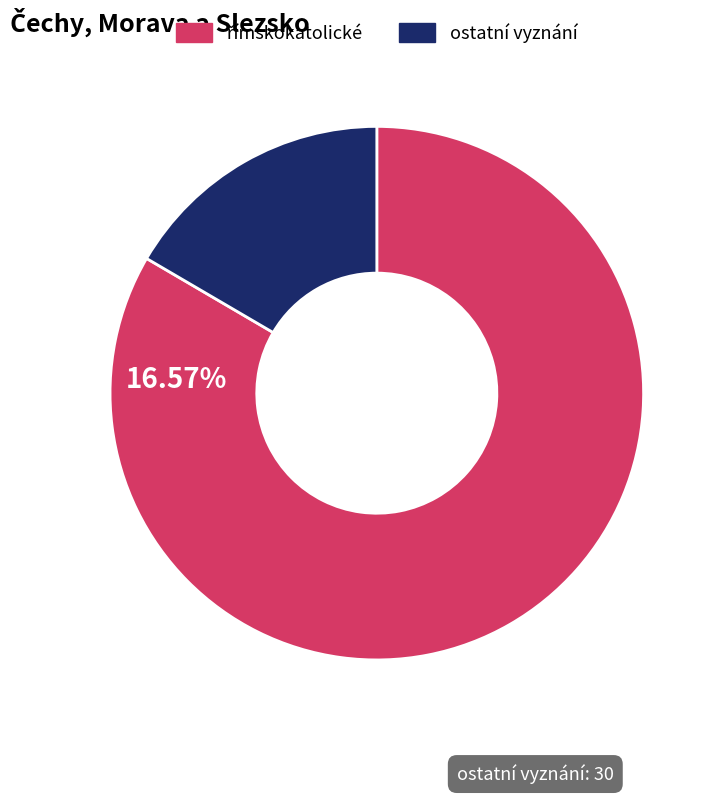

Count the number of slices in the pie.

2